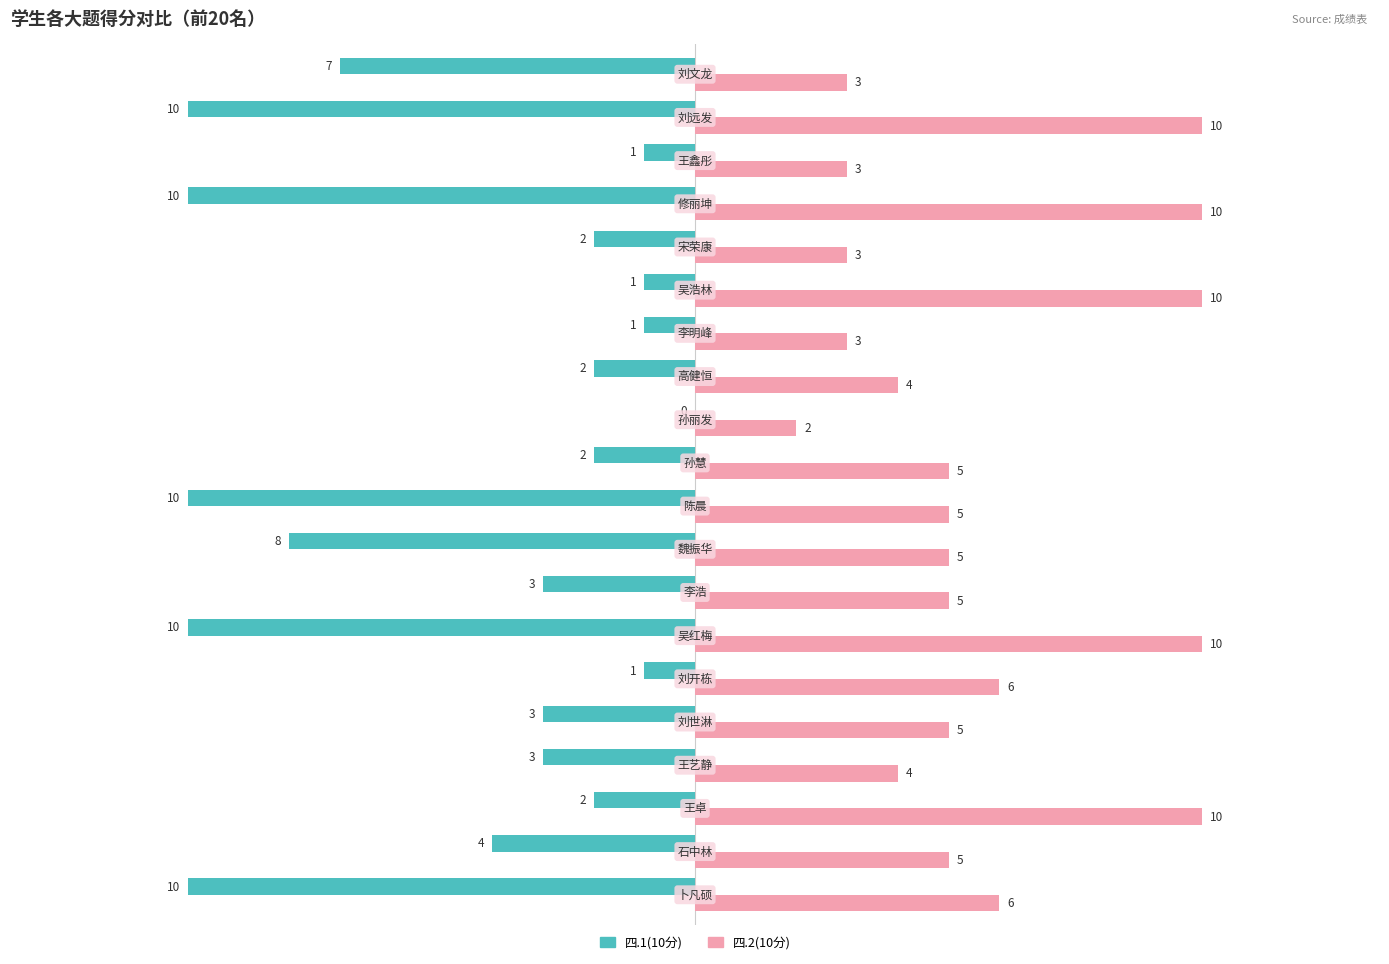

What is the sum of all 四.1(10分) values?

-90